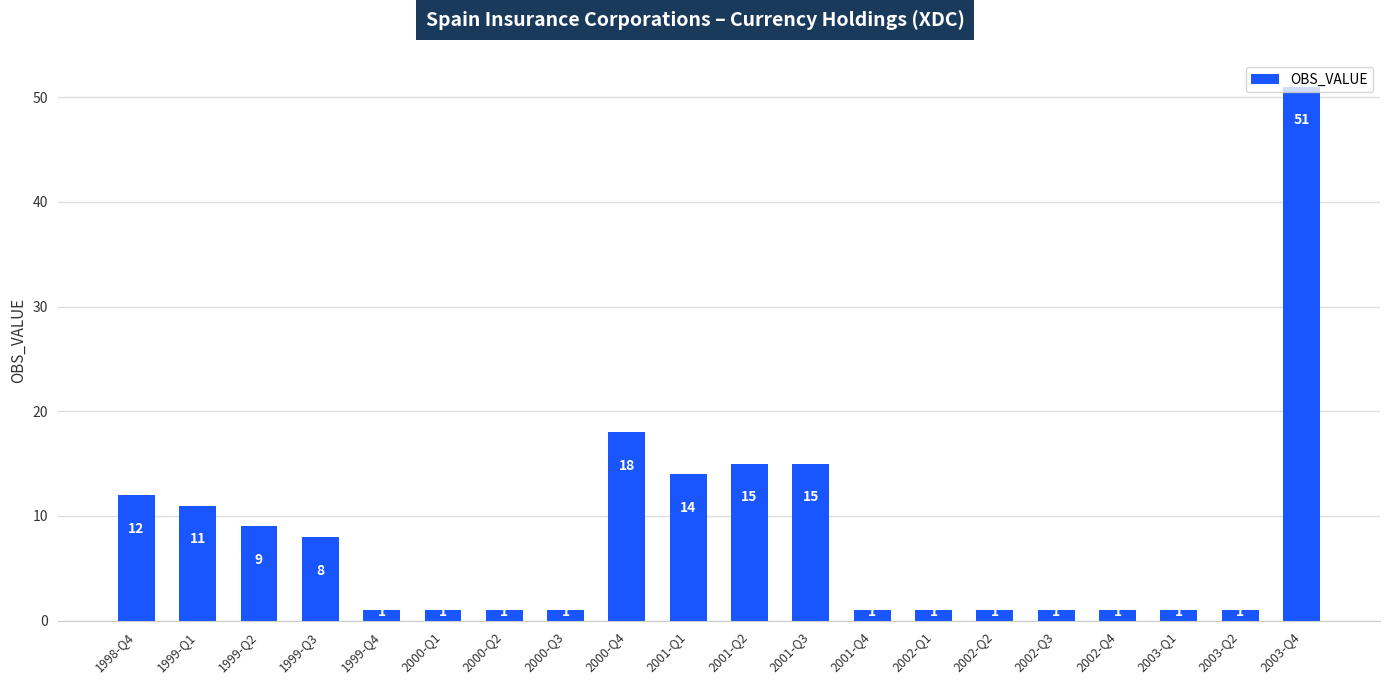

What is the label of the 6th bar from the left?

2000-Q1